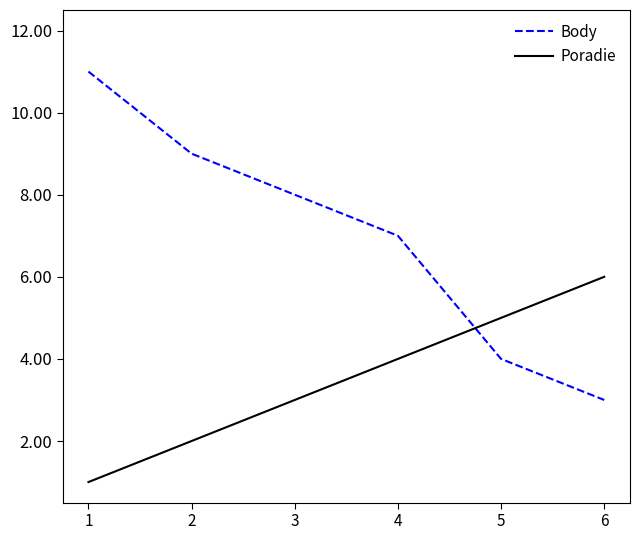

Which category has the lowest value in the Poradie series?

1